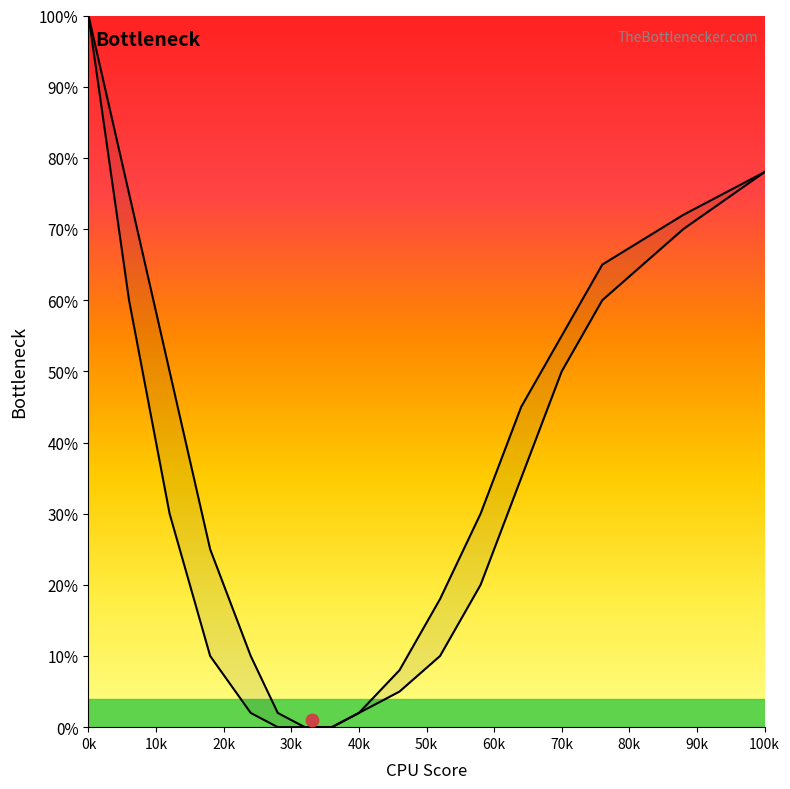

Which series contains the lowest Y value?

curve1